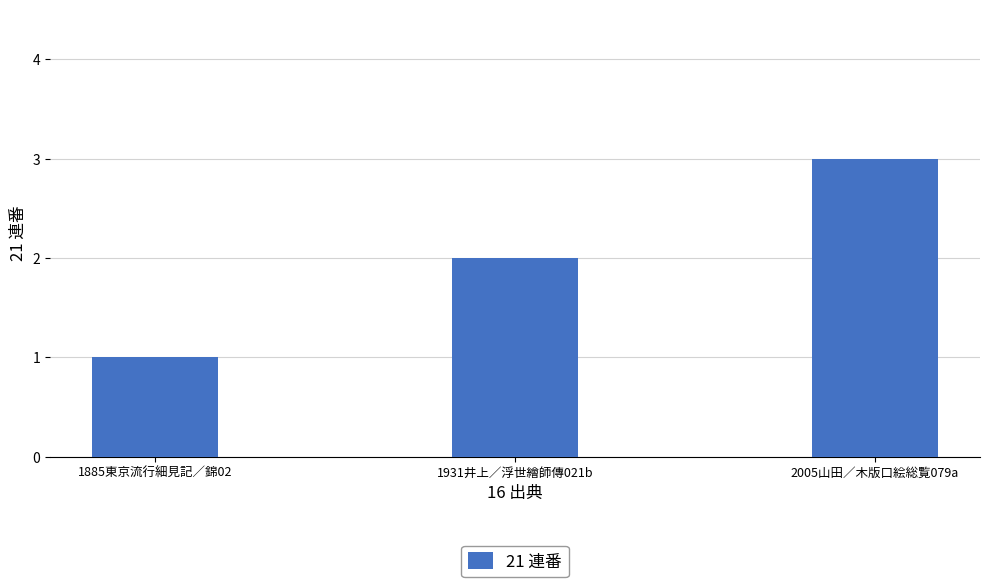

True or false: the data shows 3 at 2005山田／木版口絵総覧079a.

True